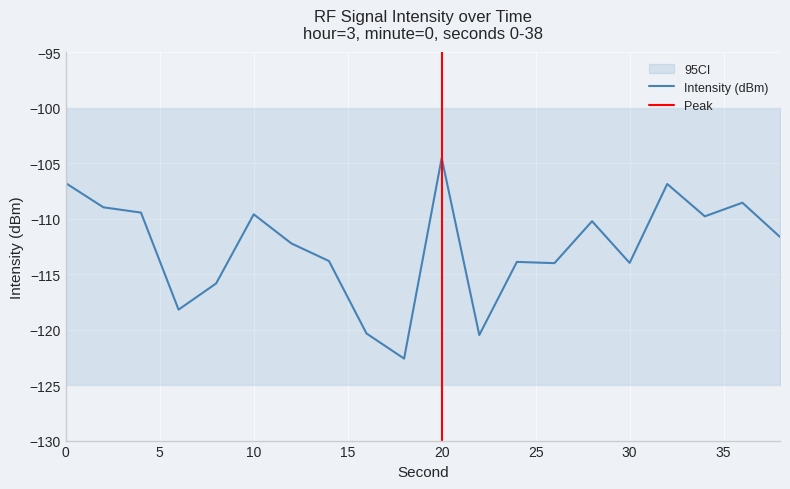

What is the maximum value shown in the chart?

-104.5